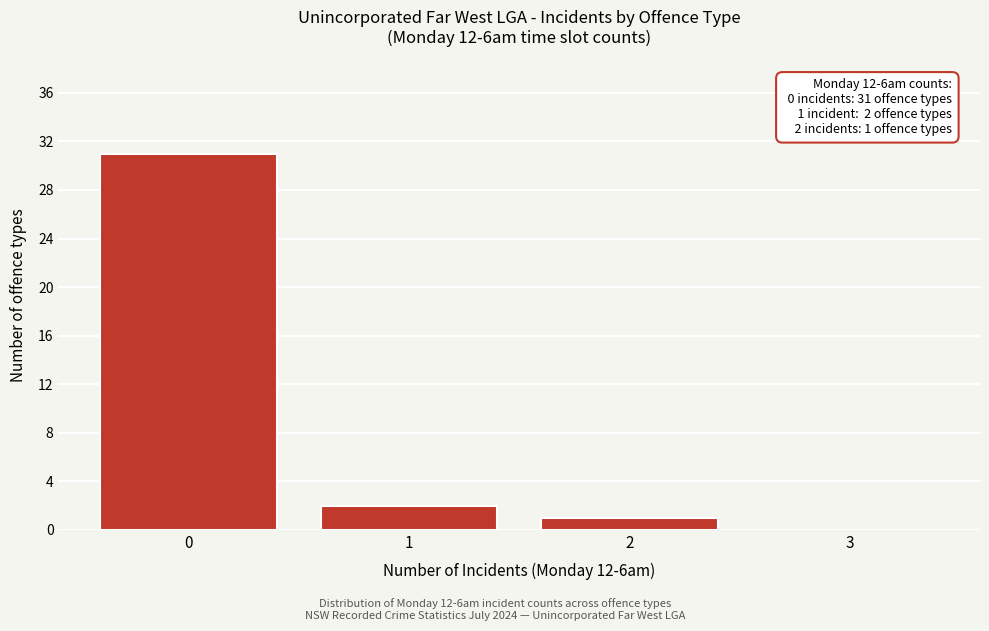

Which range on the x-axis has the tallest bar?

-0.5 to 0.5